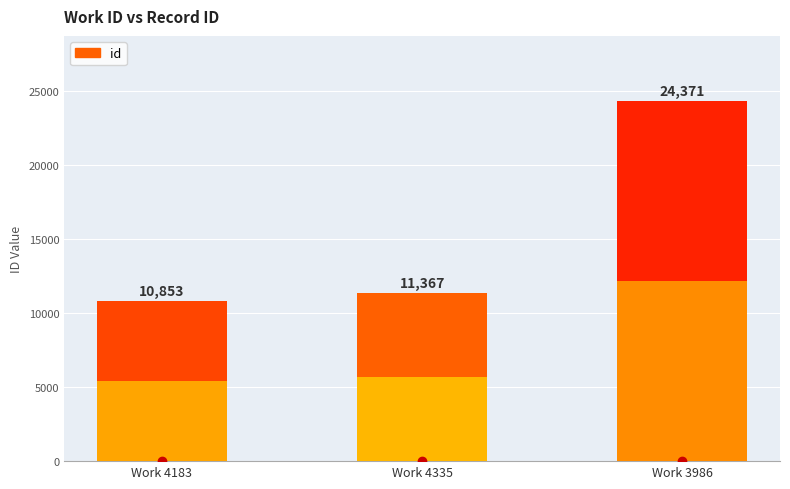

At which label is the value closest to 17612?

4335